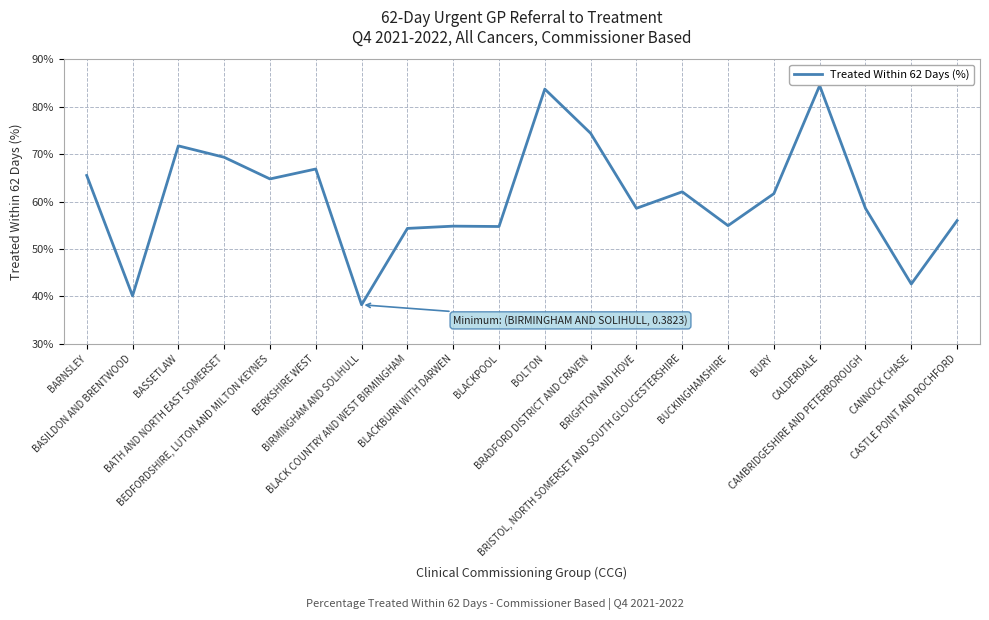

What is the label of the 11th point from the right?

BLACKPOOL